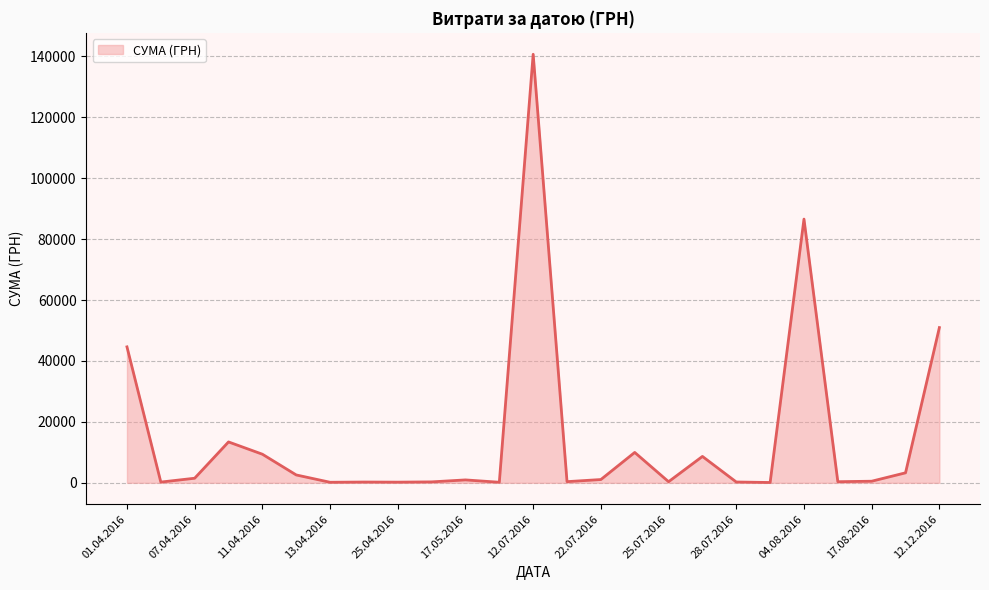

True or false: the data has more than 0 interior local peaks.

True